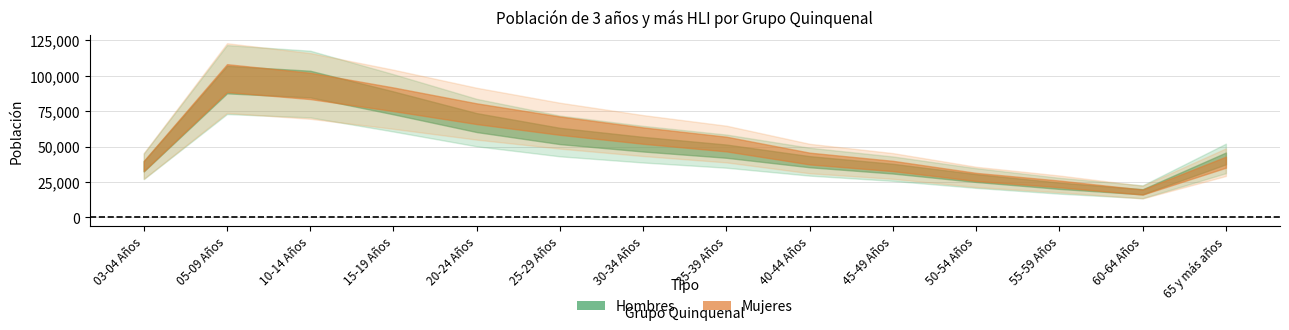

True or false: Hombres and Mujeres cross at least once.

False